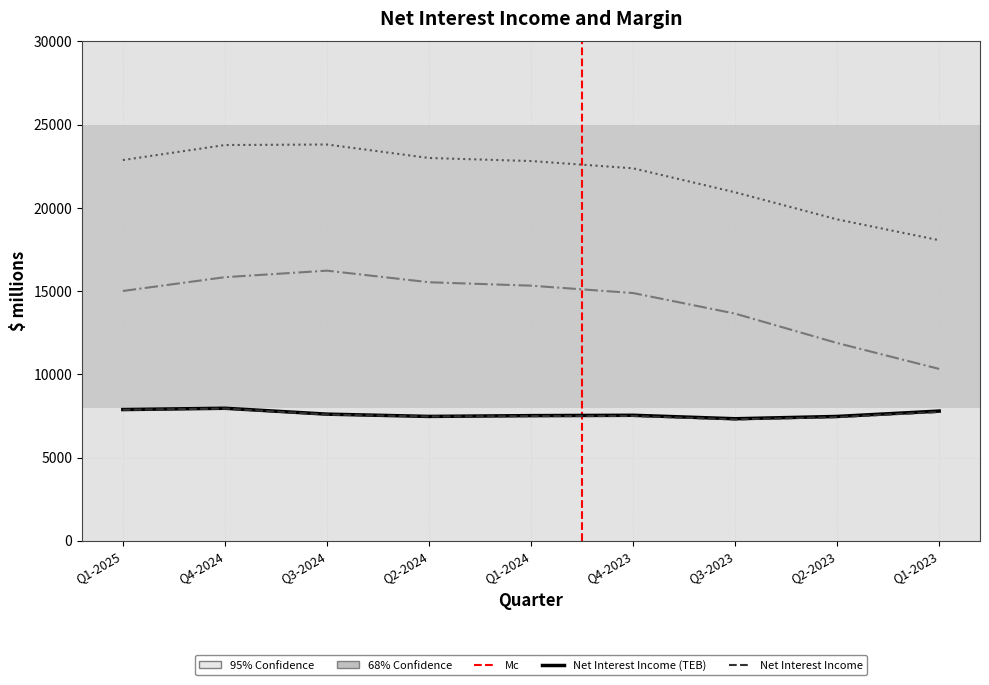

Rank the categories by Net Interest Income value from highest to lowest.

Q4-2024, Q1-2025, Q1-2023, Q3-2024, Q4-2023, Q1-2024, Q2-2024, Q2-2023, Q3-2023